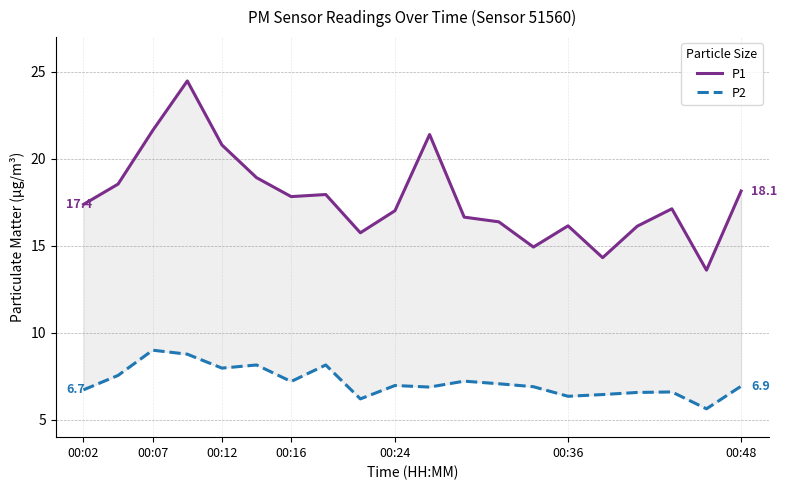

What is the label of the 3rd point from the right?

17